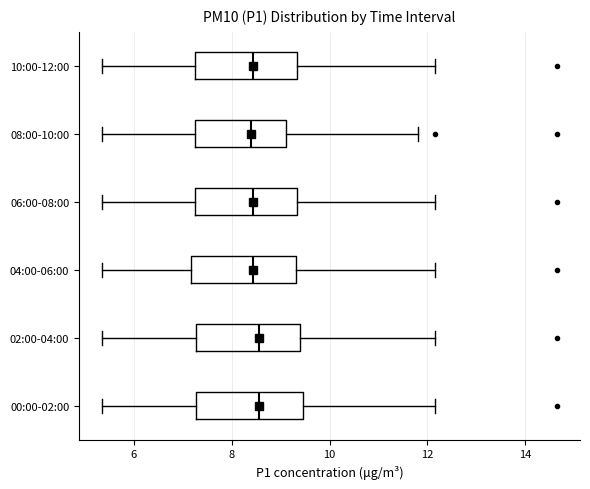

Reading bottom to top, read every box against the x-axis: the position of its median line, the range the box covers, and the ends of its whiskers. The values are not printed on the chart, so give them approximately, as read against the axis.

00:00-02:00: median 8.6, box 7.2 to 9.4, whiskers 5.4 to 12.2
02:00-04:00: median 8.6, box 7.2 to 9.4, whiskers 5.4 to 12.2
04:00-06:00: median 8.4, box 7.2 to 9.4, whiskers 5.4 to 12.2
06:00-08:00: median 8.4, box 7.2 to 9.4, whiskers 5.4 to 12.2
08:00-10:00: median 8.4, box 7.2 to 9.2, whiskers 5.4 to 11.8
10:00-12:00: median 8.4, box 7.2 to 9.4, whiskers 5.4 to 12.2